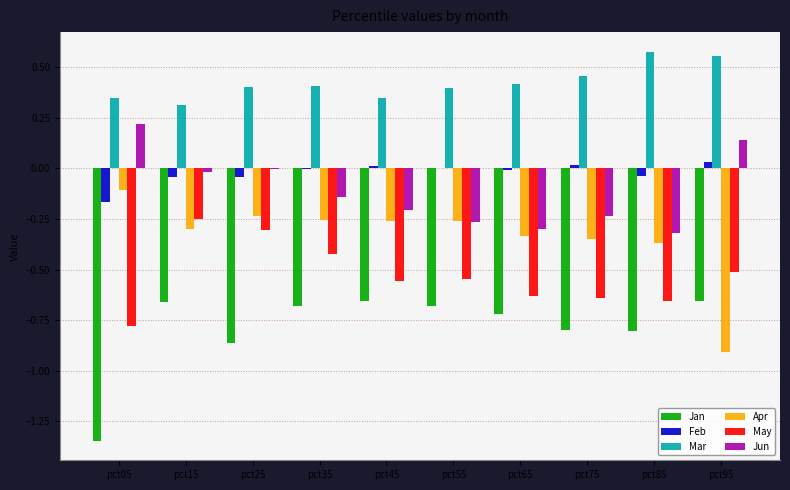

What is the maximum value for Jun?

0.2